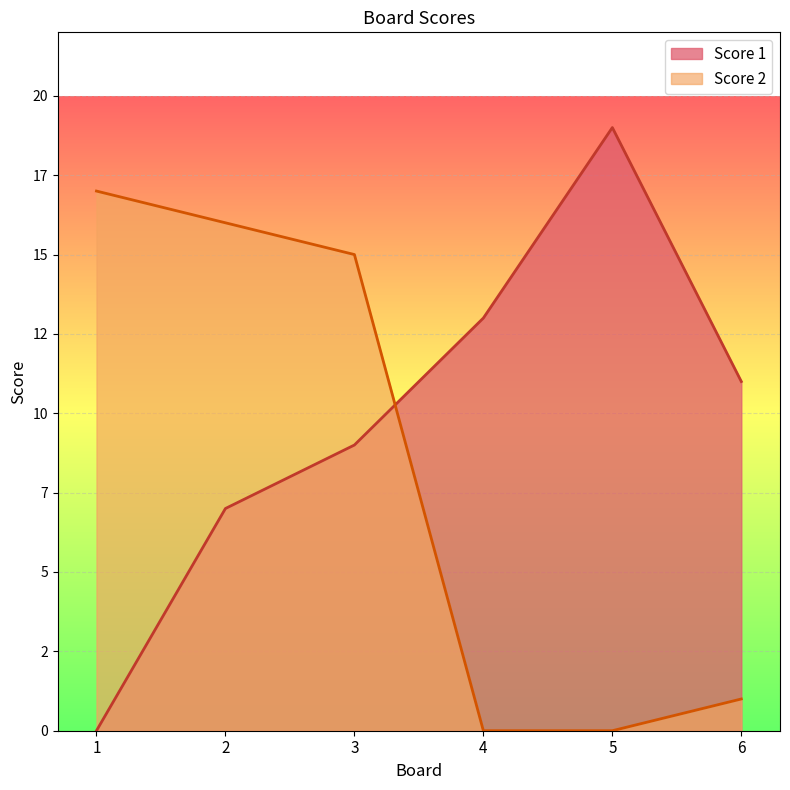

Which series has the widest spread of values?

Score 1